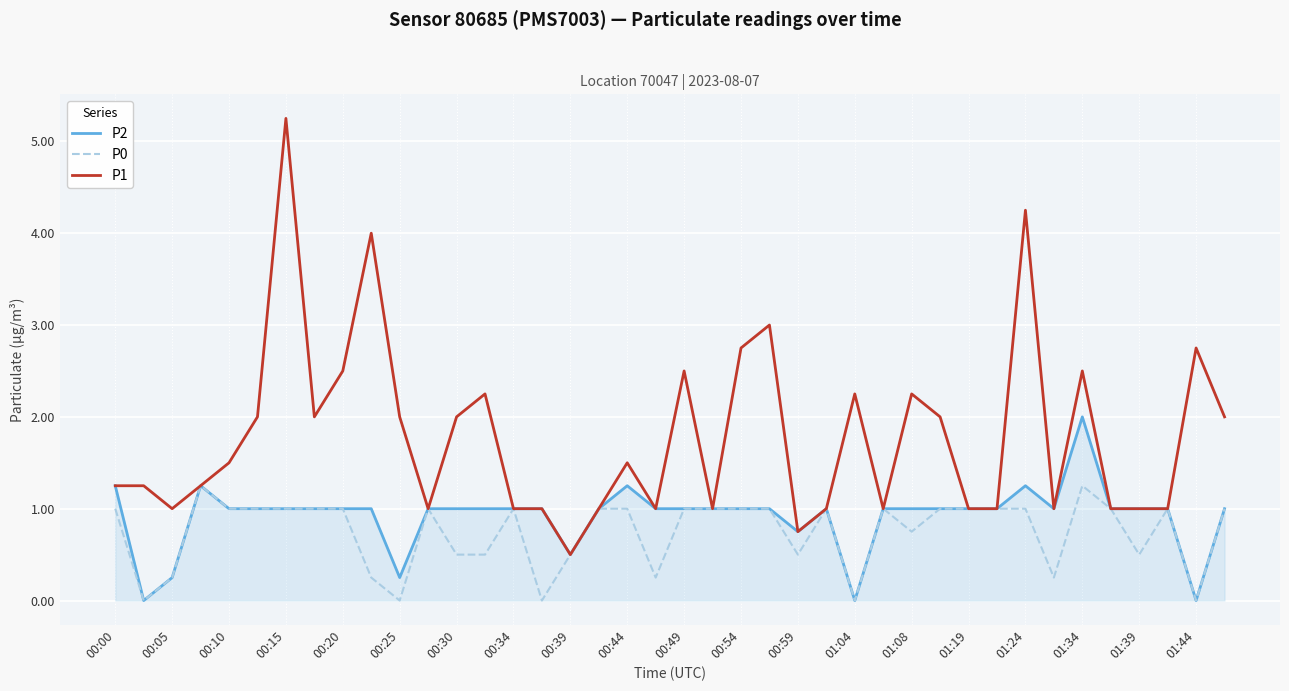

What are all the series names shown in the legend?

P2, P0, P1